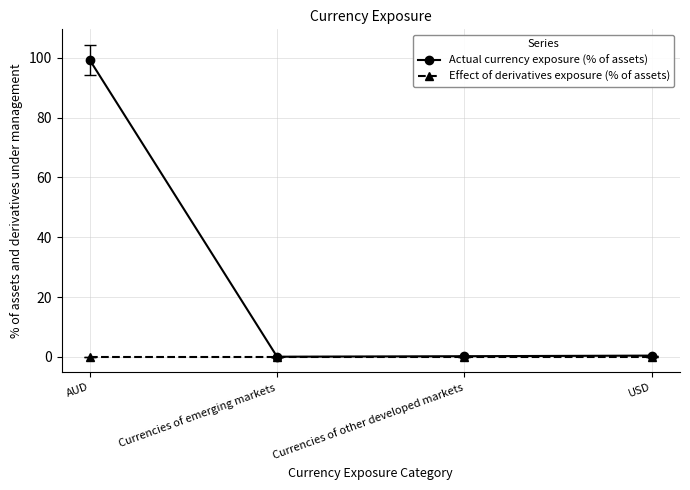

Which series has the largest range (max minus min)?

Actual currency exposure (% of assets)